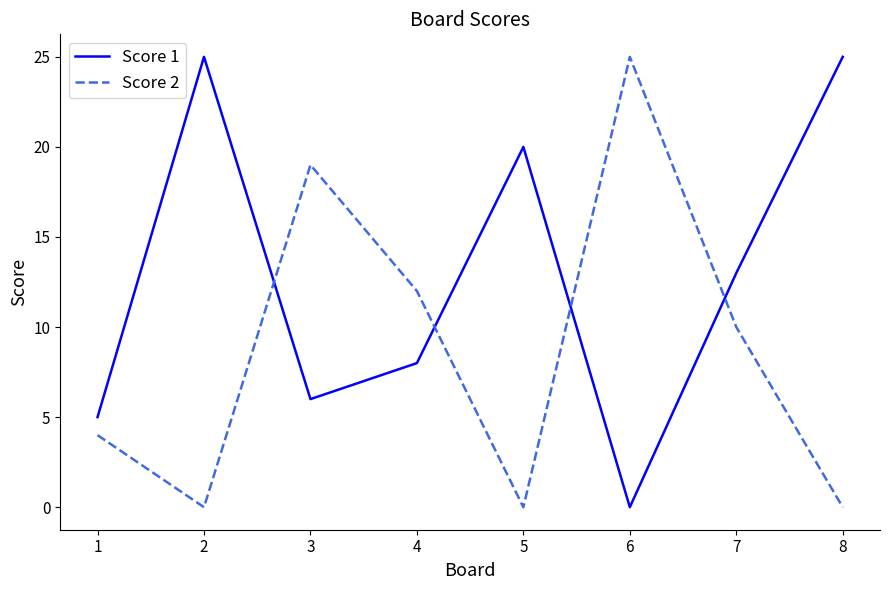

What is the maximum value shown in the chart?

25